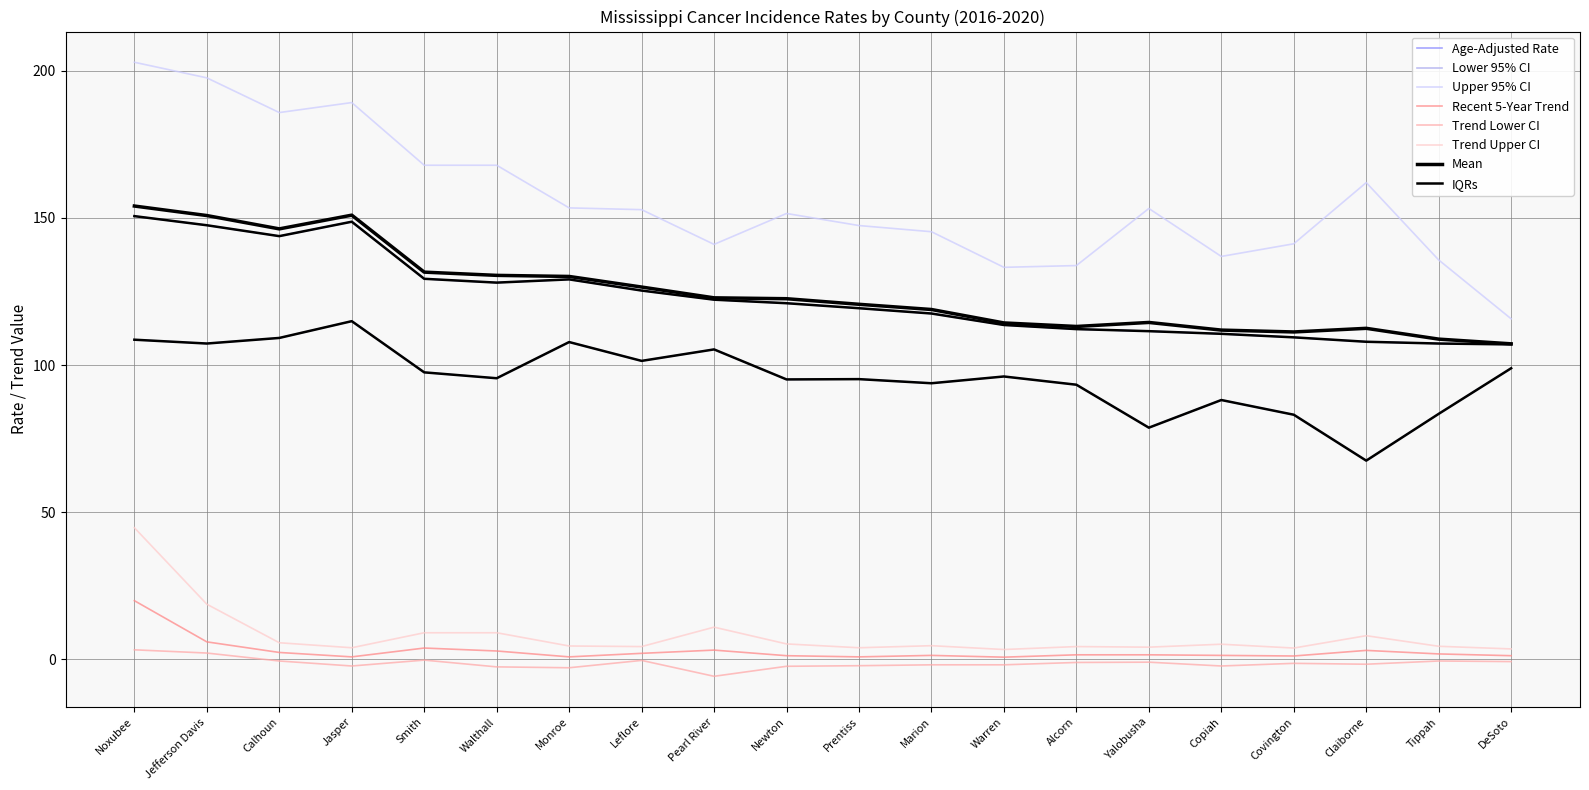

What is the sum of all Age-Adjusted Rate values?

2461.8